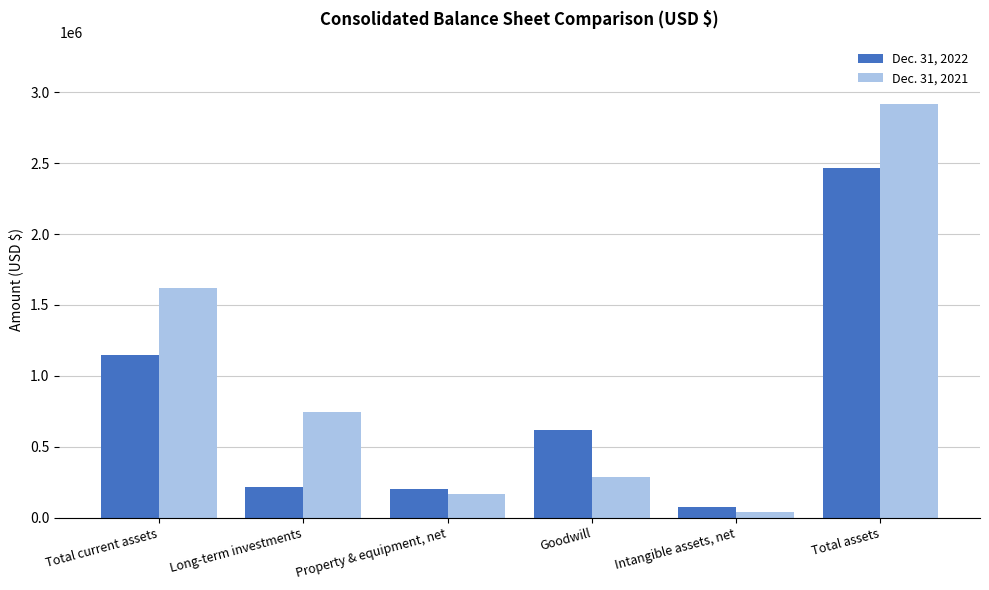

What position from the left is Long-term investments?

2